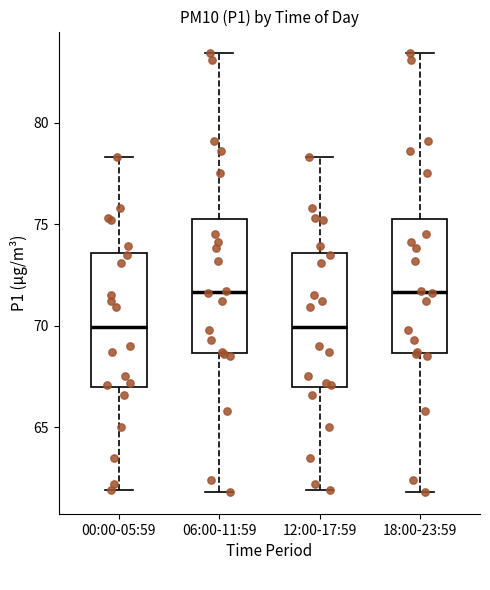

Where does the median line of the box for 12:00-17:59 sit on the y-axis? The values are not printed on the chart, so give them approximately, as read against the axis.

70.0